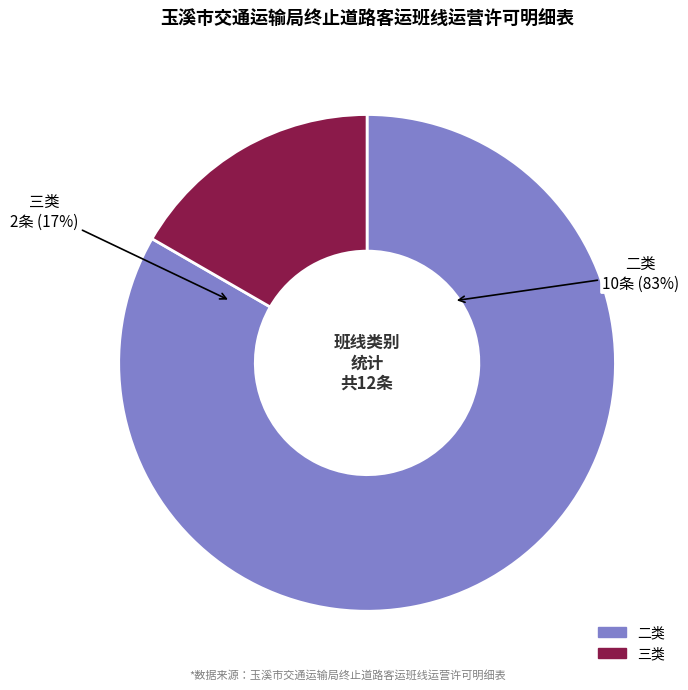

Which slice represents more than half of the pie?

二类